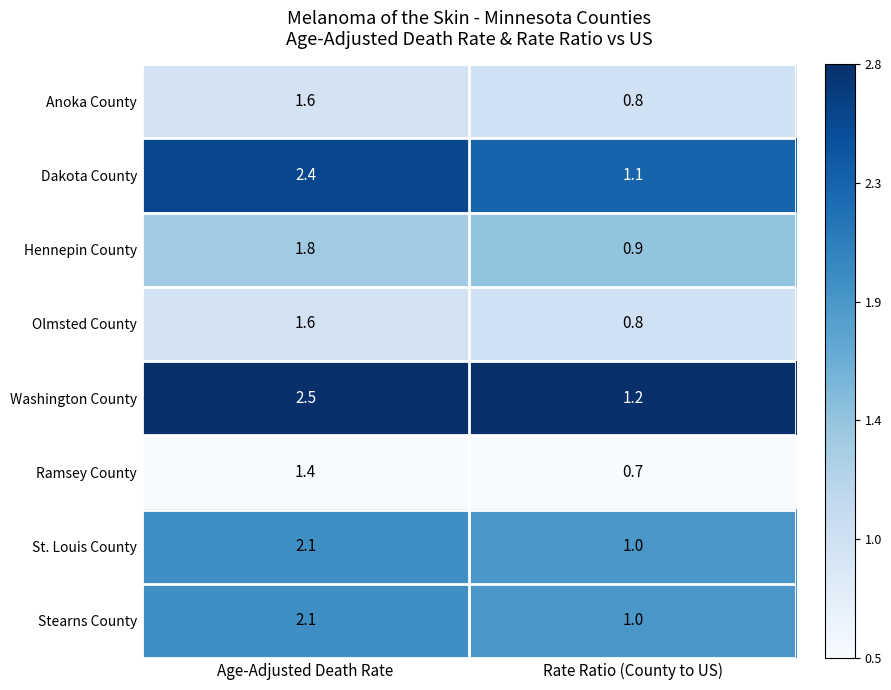

Which series has the largest total across all categories?

Washington County